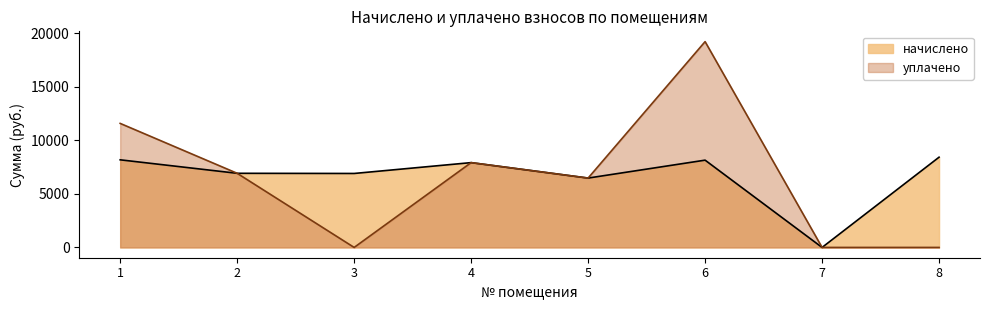

Which series has the widest spread of values?

уплачено